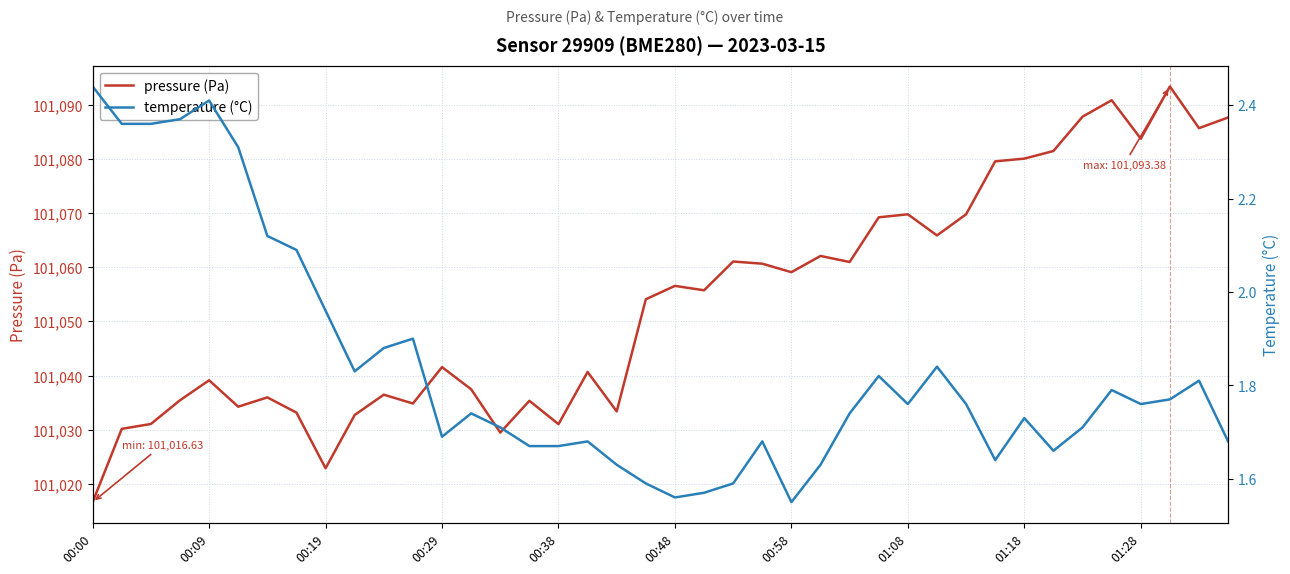

What is the value of the temperature (°C) point at the 5th from the left?

2.4